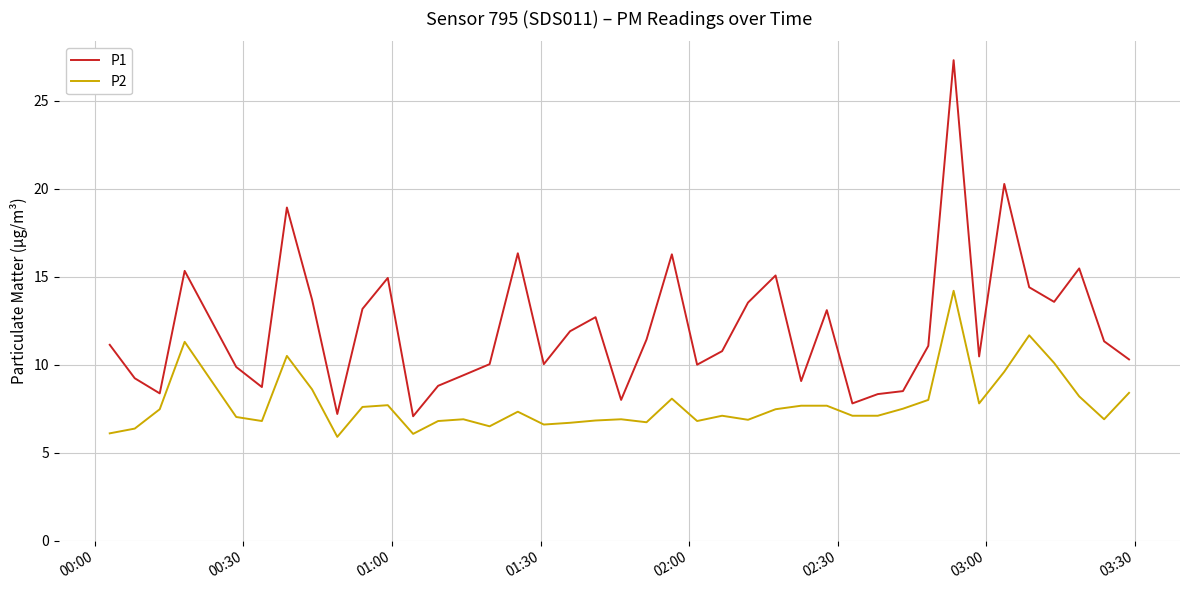

Rank the series by their average value, from highest to lowest.

P1, P2